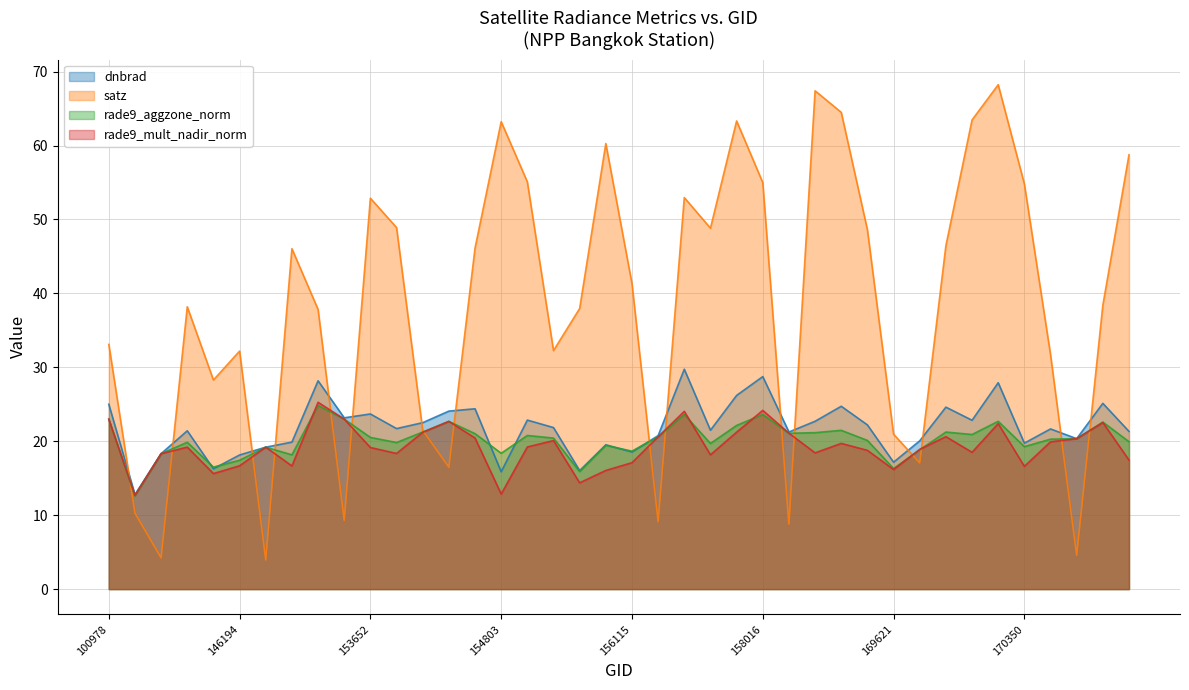

What is the value of the rade9_aggzone_norm point at the 5th from the left?

16.5